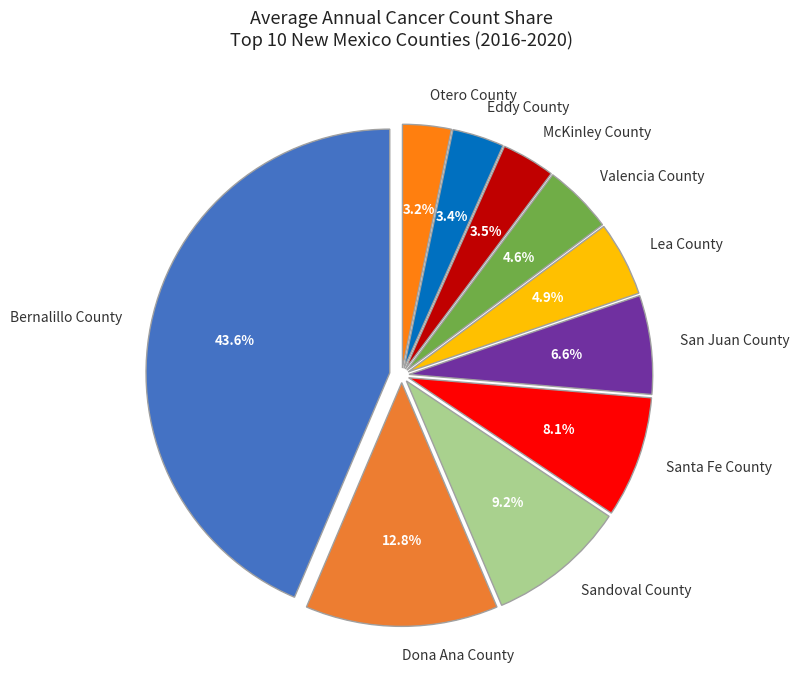

To the nearest percent, what is the difference between the Lea County and Dona Ana County slice percentages?

8%